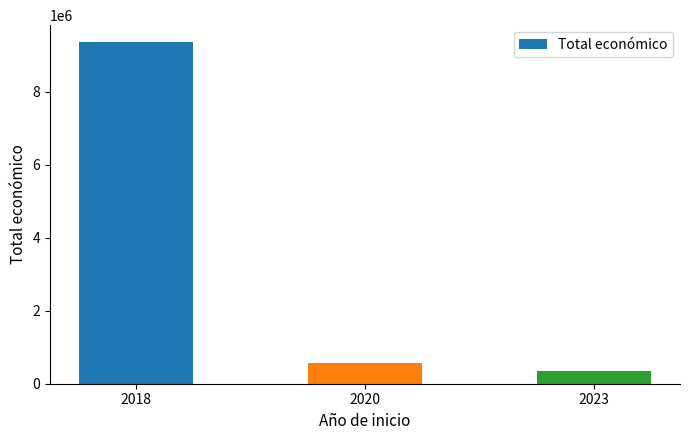

Reading left to right, transcribe all the data shown in this chart.

9353526	568809	352139